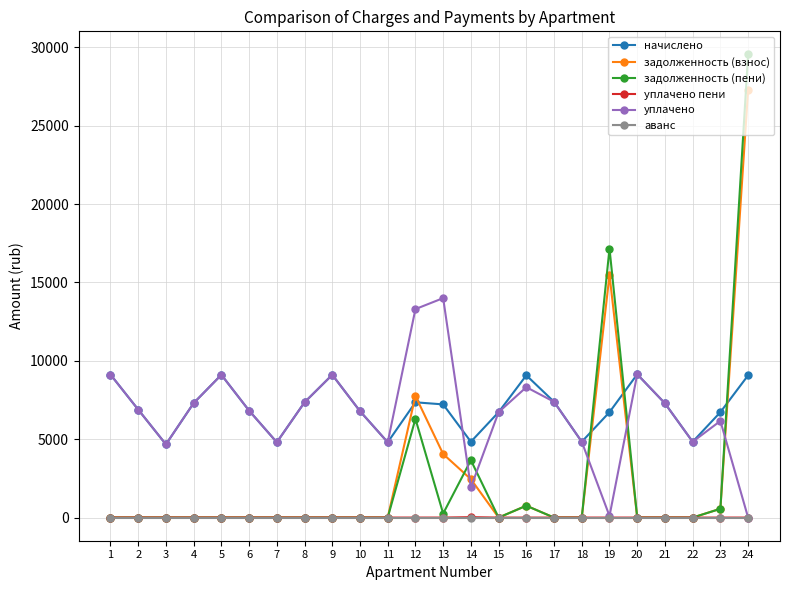

What is the average value of the уплачено пени series?

1.1